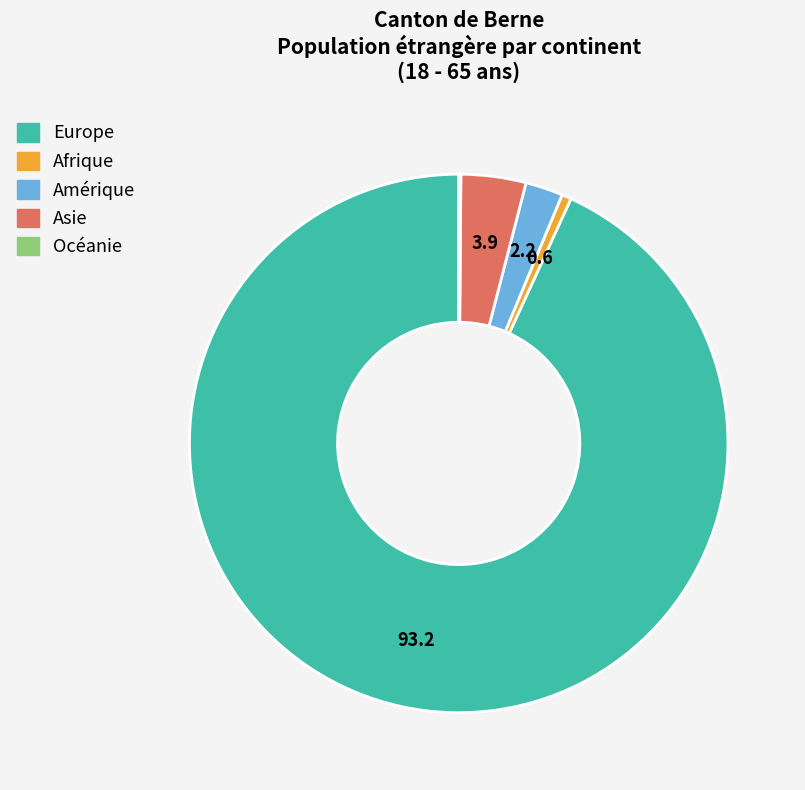

Do Afrique and Amérique together represent more than half of the pie?

No